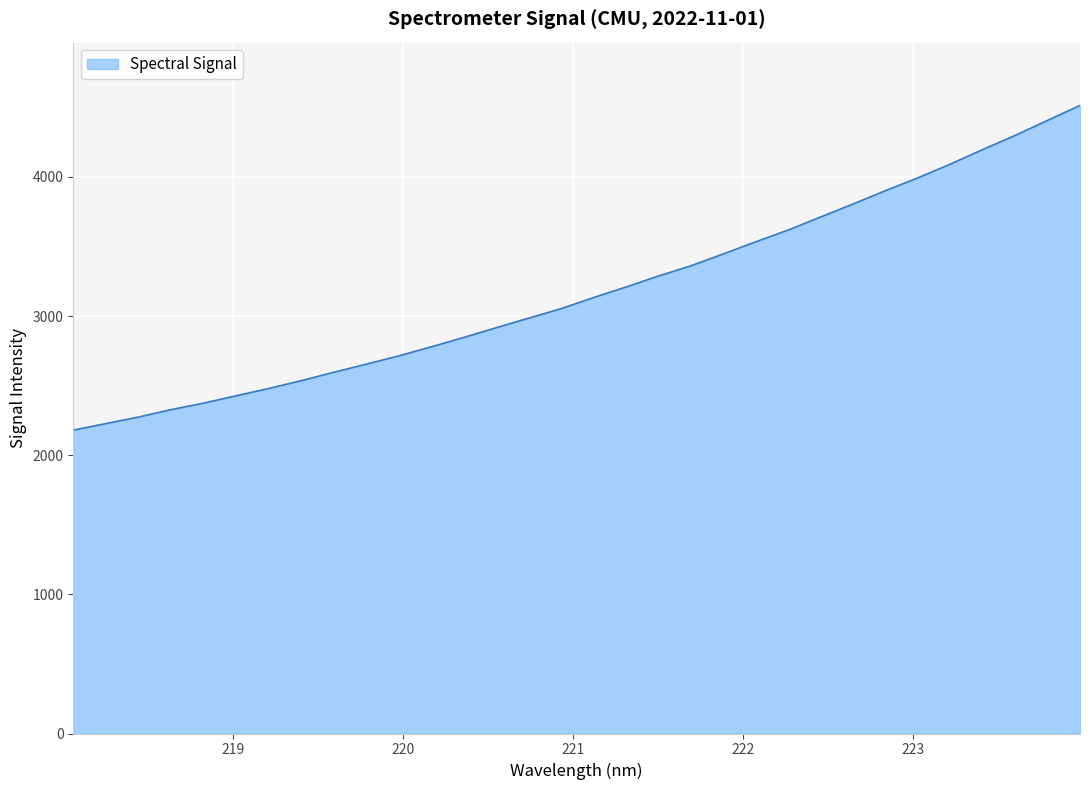

True or false: the data has more than 2 interior local peaks.

False